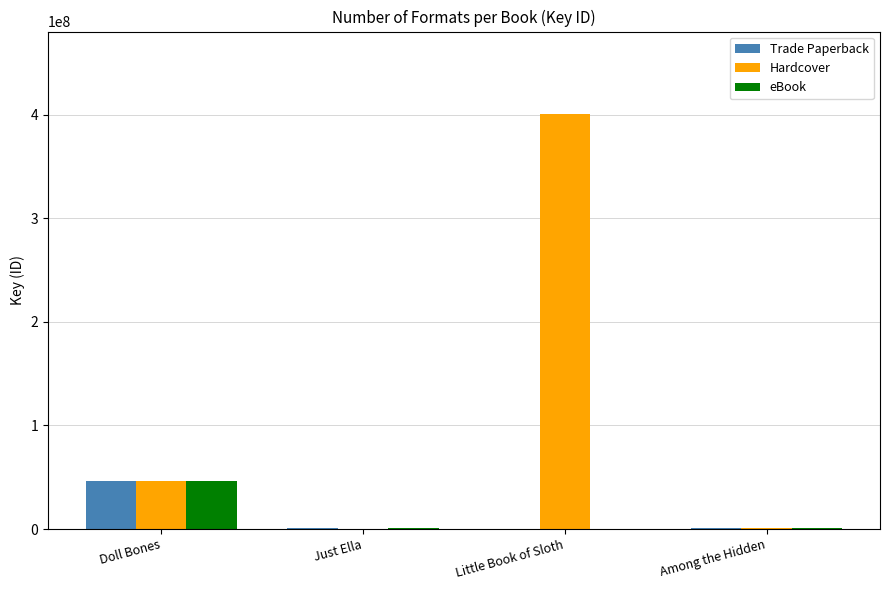

What is the highest value of the Hardcover series?

400094893